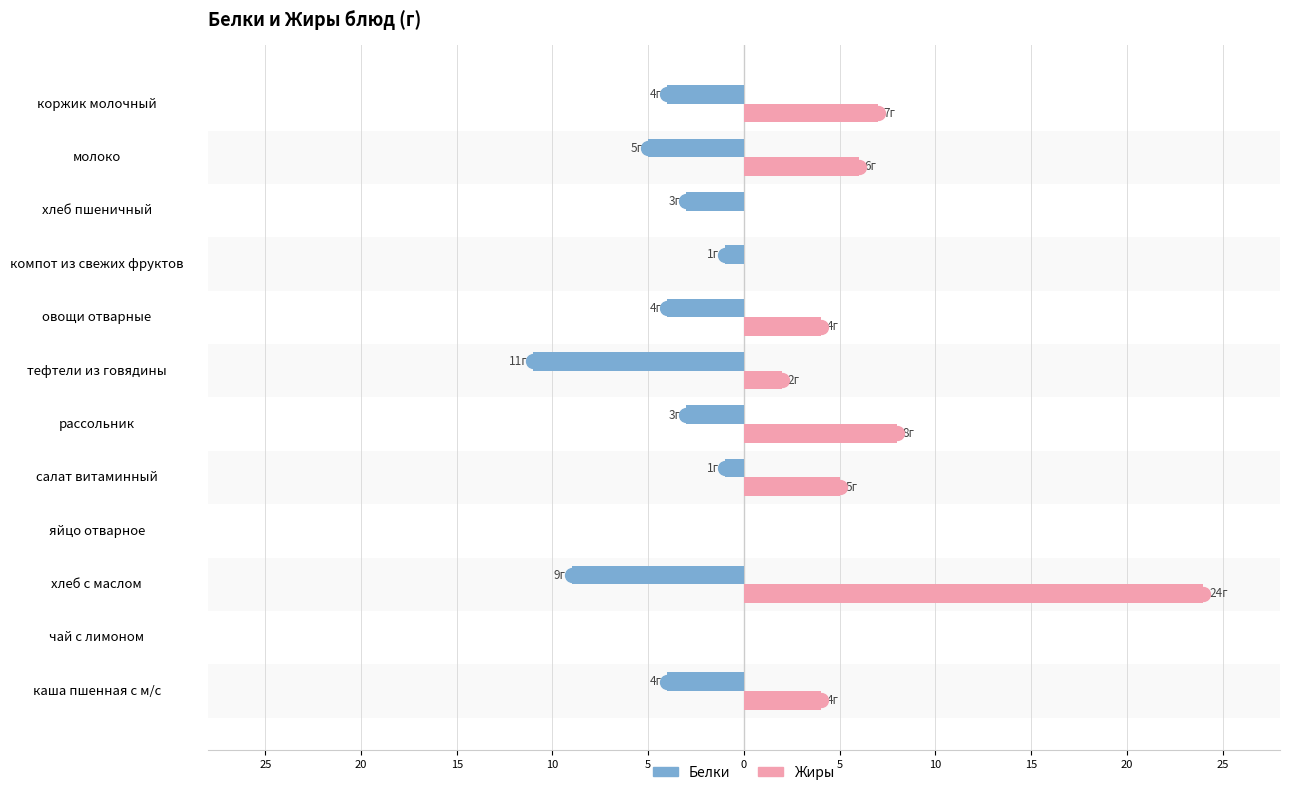

Is the value of Белки at овощи отварные greater than the value of Жиры at коржик молочный?

No